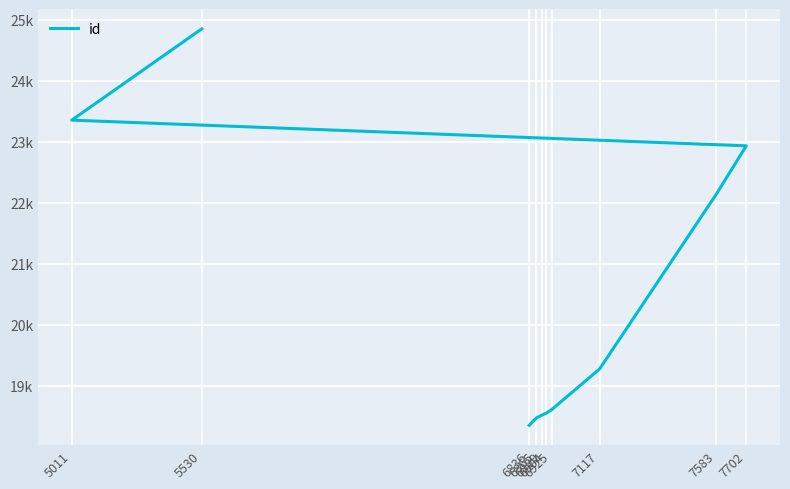

Rank the categories by value from highest to lowest.

5530, 5011, 7702, 7583, 7117, 6925, 6904, 6889, 6865, 6836